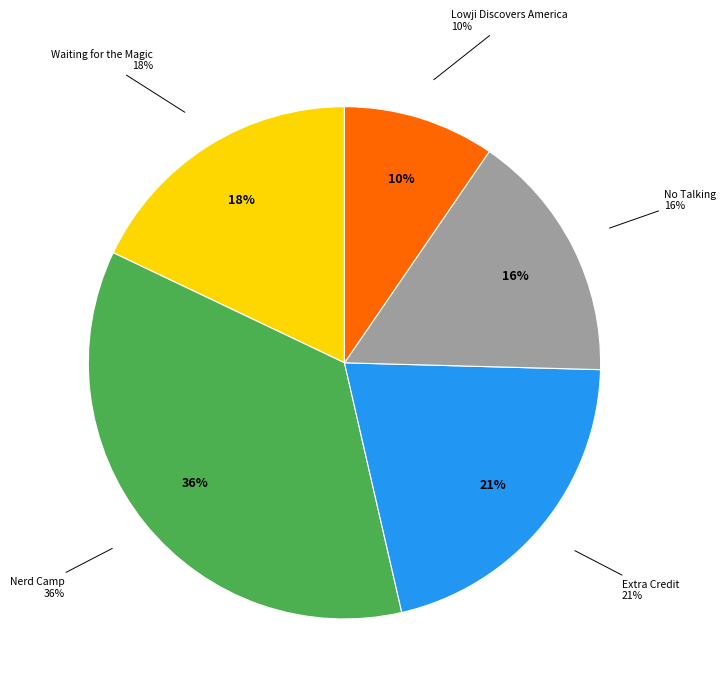

Approximately how many times larger is the value at Extra Credit compared to No Talking?

1.3